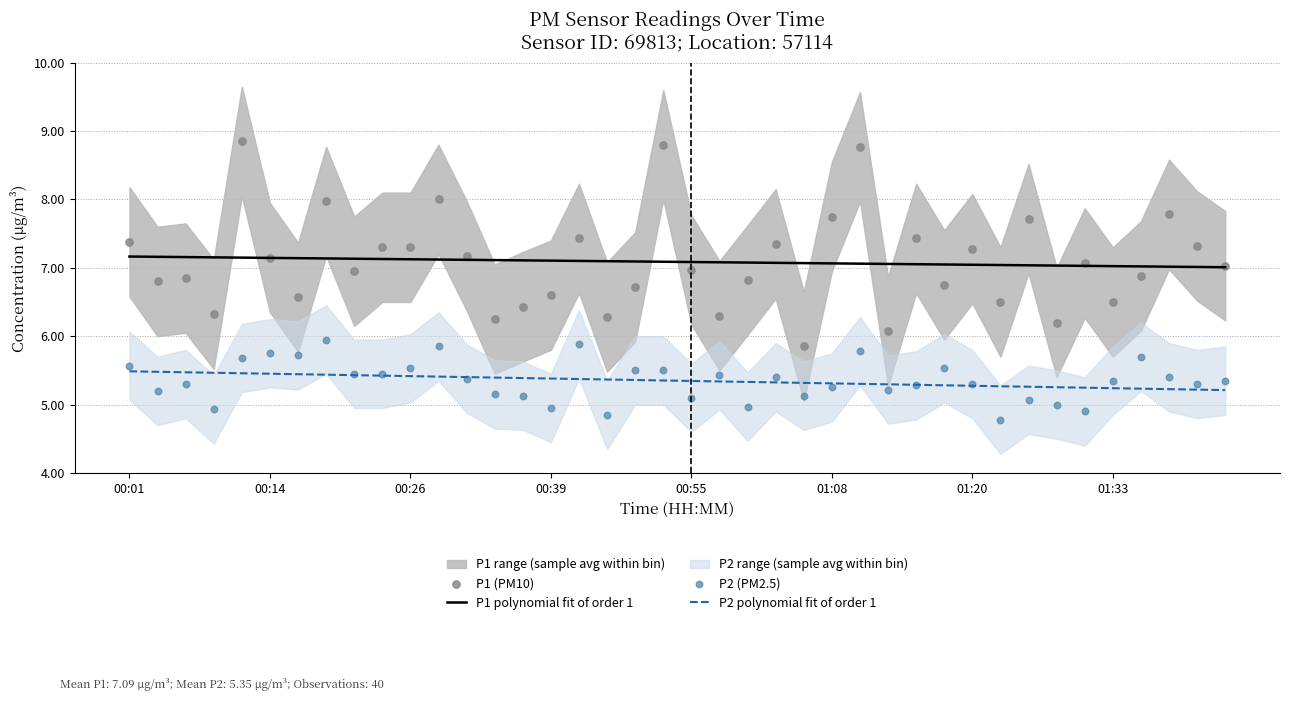

Which series has the largest Y range (max minus min)?

P1 (PM10)